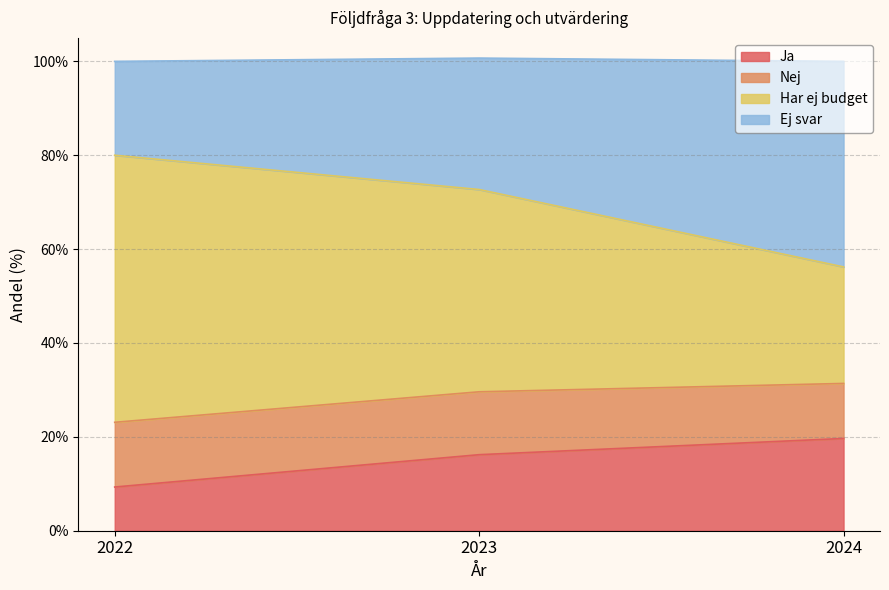

The value of Nej at 2023 is 48.3. True or false?

False